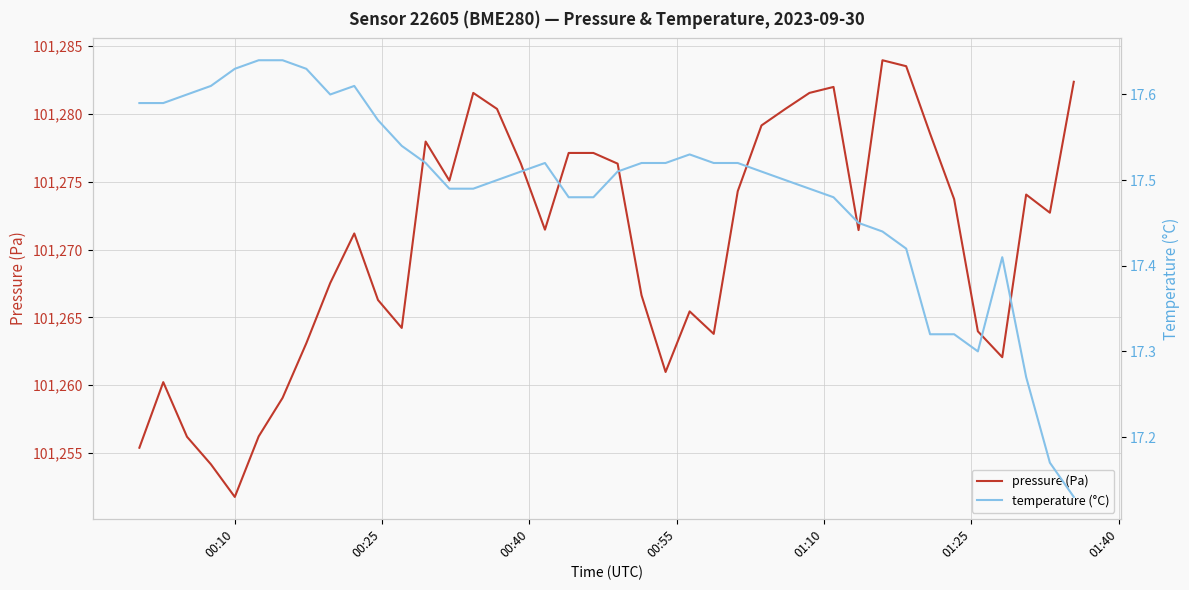

What is the maximum value for pressure (Pa)?

101284.0